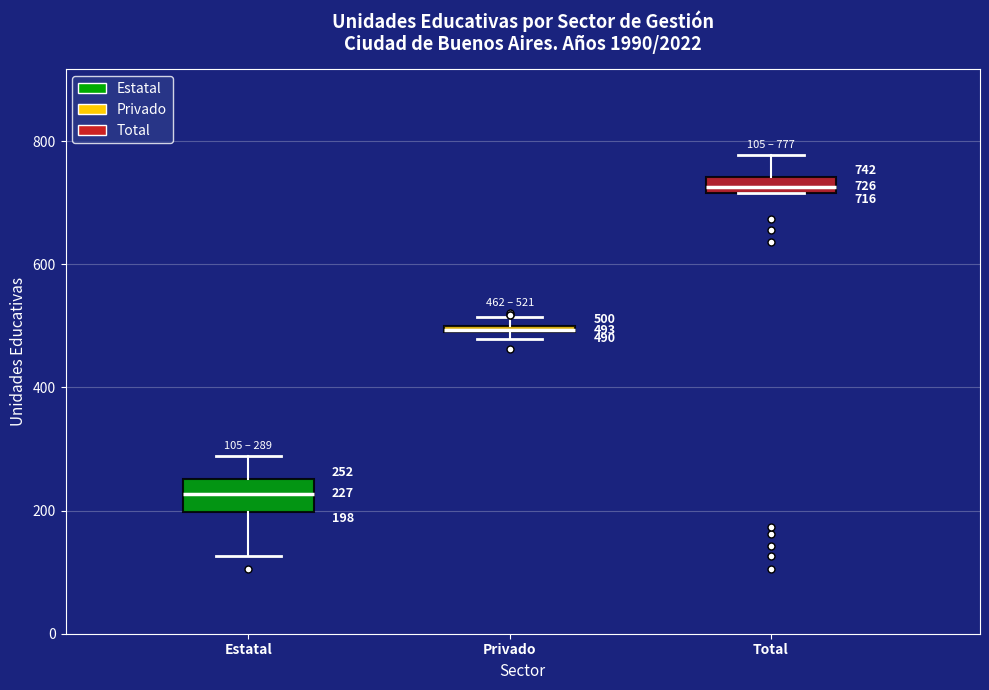

Comparing the boxes themselves (not the whiskers), which one is the tallest?

Estatal